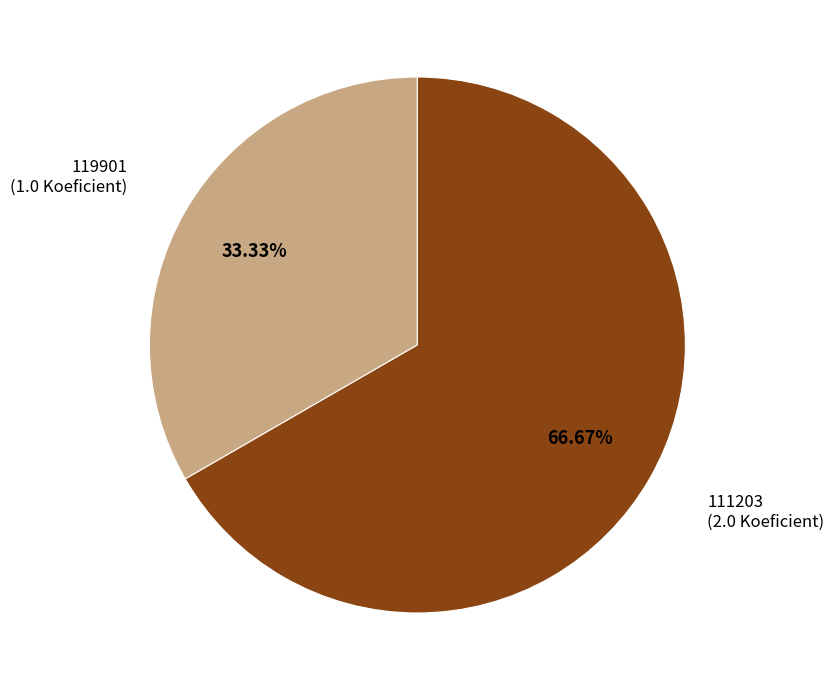

Is there any slice that represents more than half of the pie?

Yes